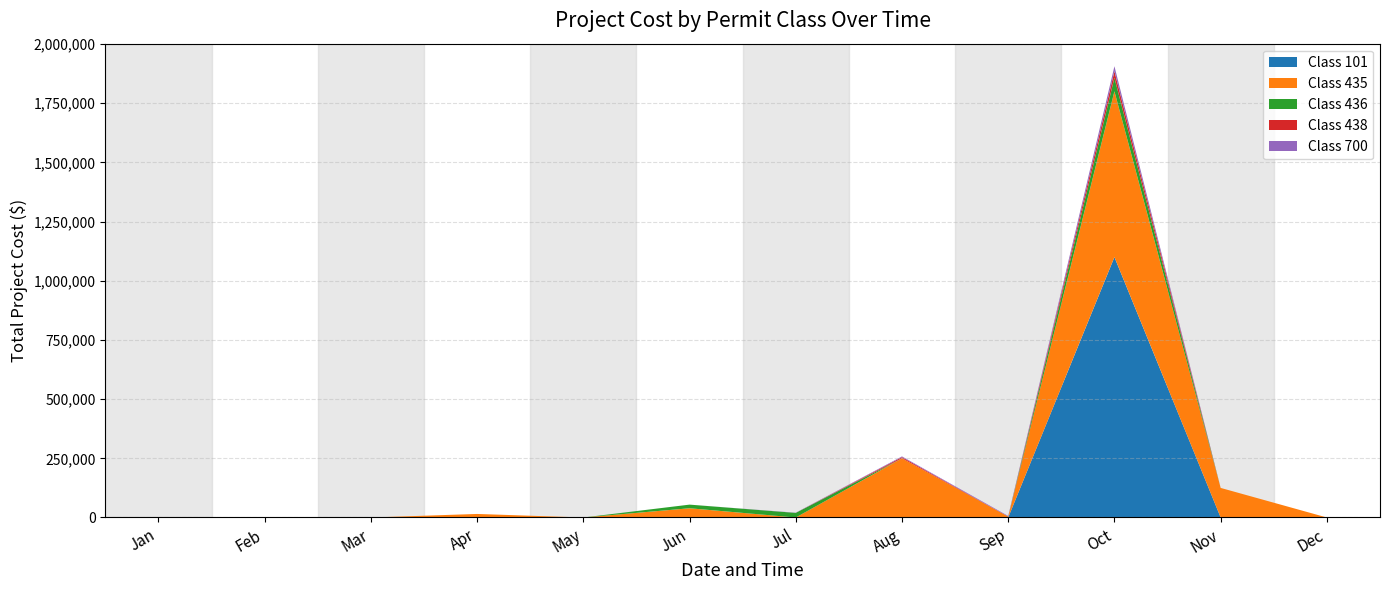

Reading right to left, what are all the values shown in this chart?

10500	0	0	0	1500	600	60000	3025	125000	6669	3000	750000	4000	25000	17000	2515	750	15390	1500	250000	0	15000	10000	1000	2200	2500	150000	14716	3500	200000	5000	1500	49440	49440	10000	19494	650000	39000	1500